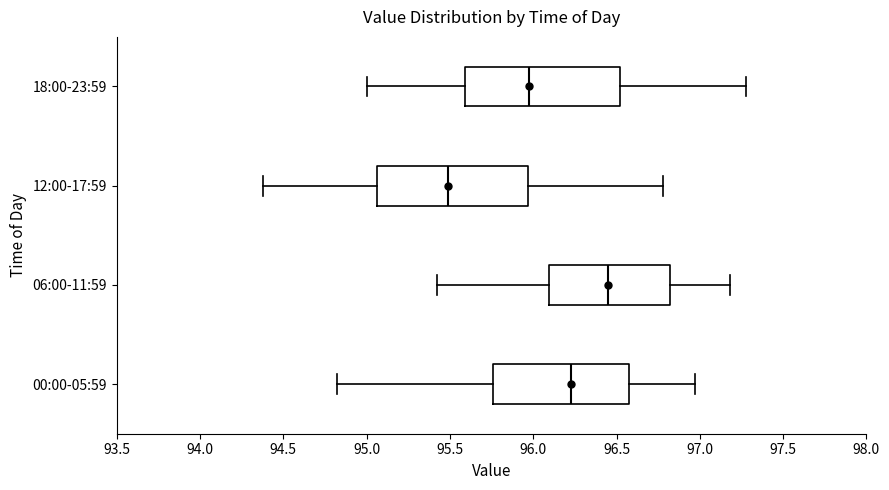

Reading bottom to top, read every box against the x-axis: the position of its median line, the range the box covers, and the ends of its whiskers. The values are not printed on the chart, so give them approximately, as read against the axis.

00:00-05:59: median 96.25, box 95.75 to 96.60, whiskers 94.80 to 96.95
06:00-11:59: median 96.45, box 96.10 to 96.80, whiskers 95.40 to 97.20
12:00-17:59: median 95.50, box 95.05 to 95.95, whiskers 94.40 to 96.80
18:00-23:59: median 96.00, box 95.60 to 96.50, whiskers 95.00 to 97.30